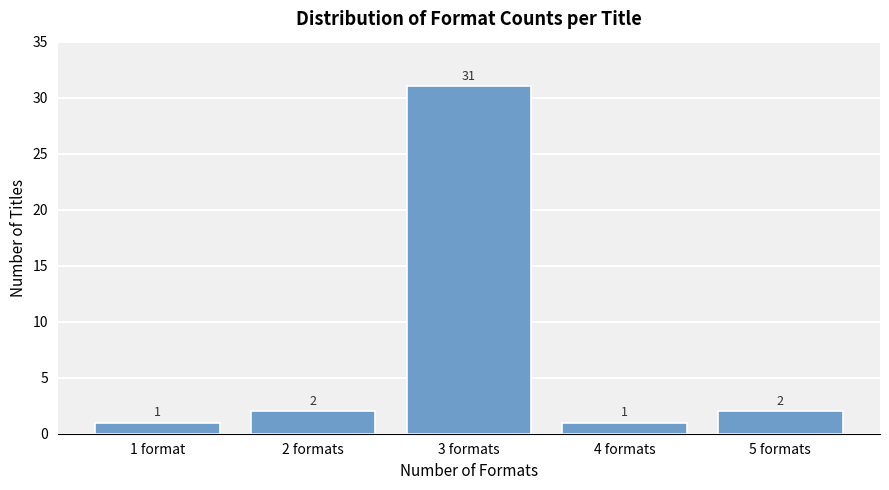

Reading left to right, transcribe all the data shown in this chart.

1	2	31	1	2